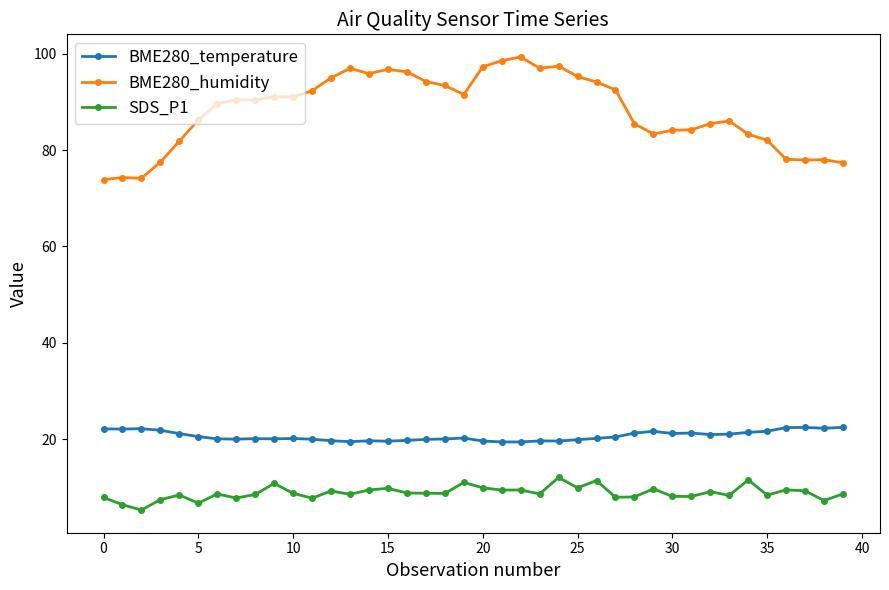

What is the value of the SDS_P1 point at the 8th from the left?

7.8